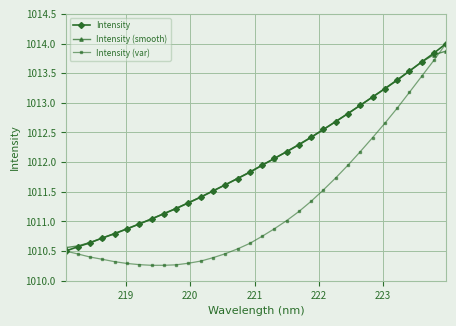

What is the minimum value shown in the chart?

1010.3